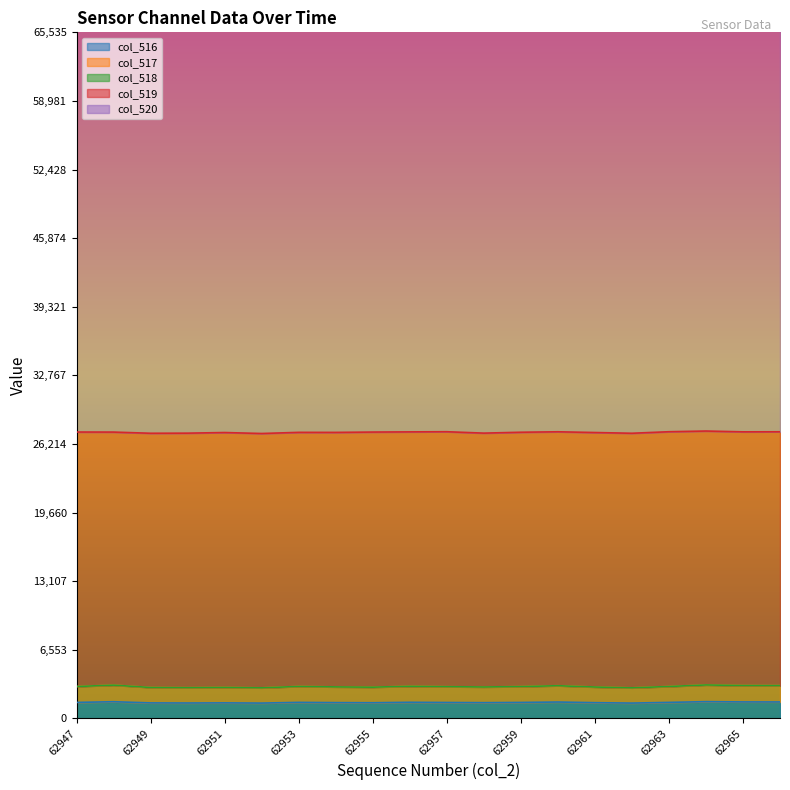

What is the difference between the maximum and minimum values in the col_518 series?

3